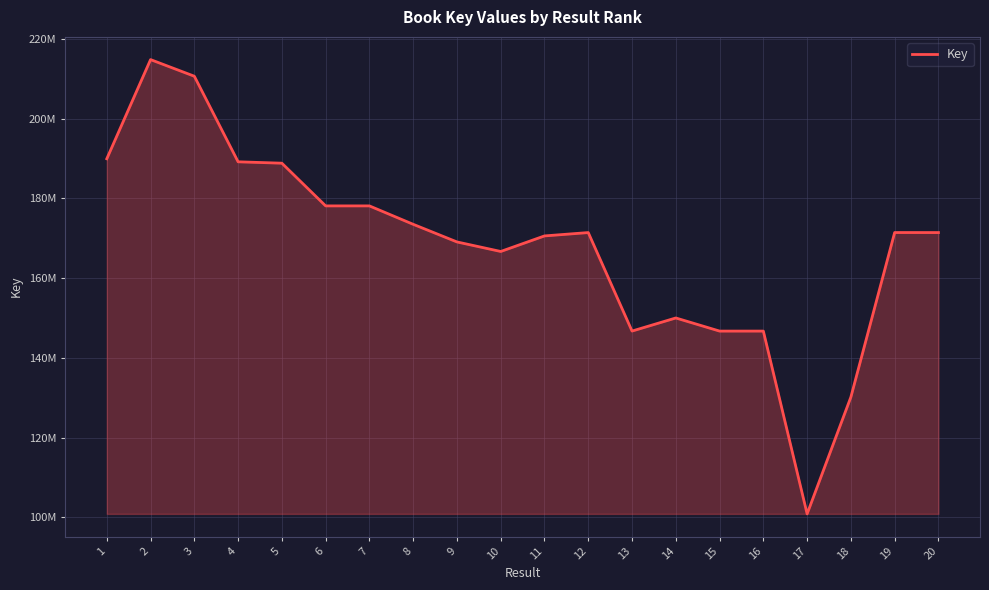

What is the value of the 11th point from the left?

170584885